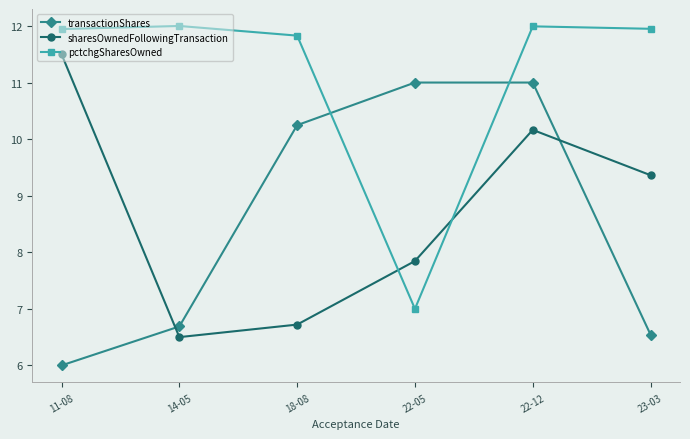

What is the maximum value shown in the chart?

12.0